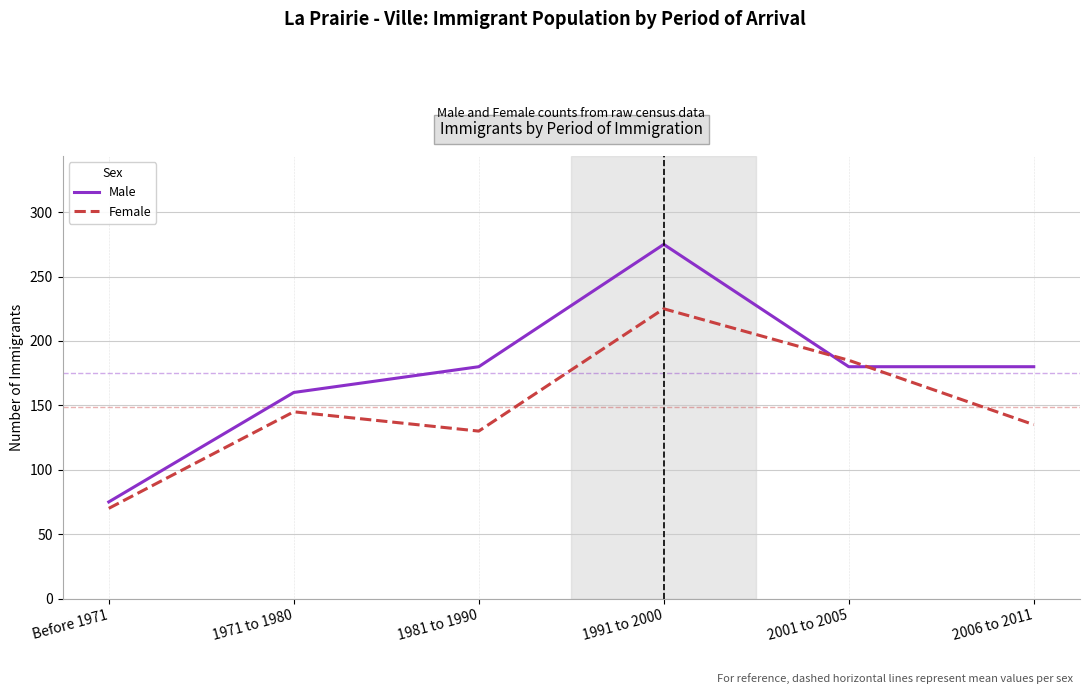

The value of Male at Before 1971 is 46. True or false?

False